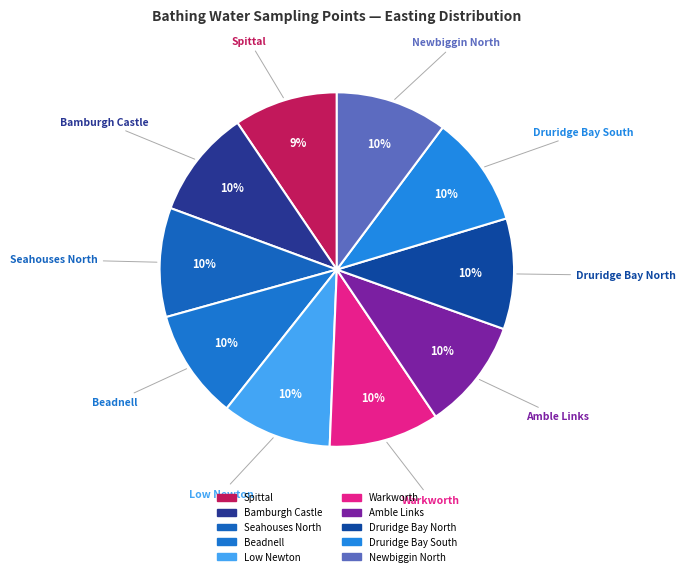

How many segments does this pie chart have?

10